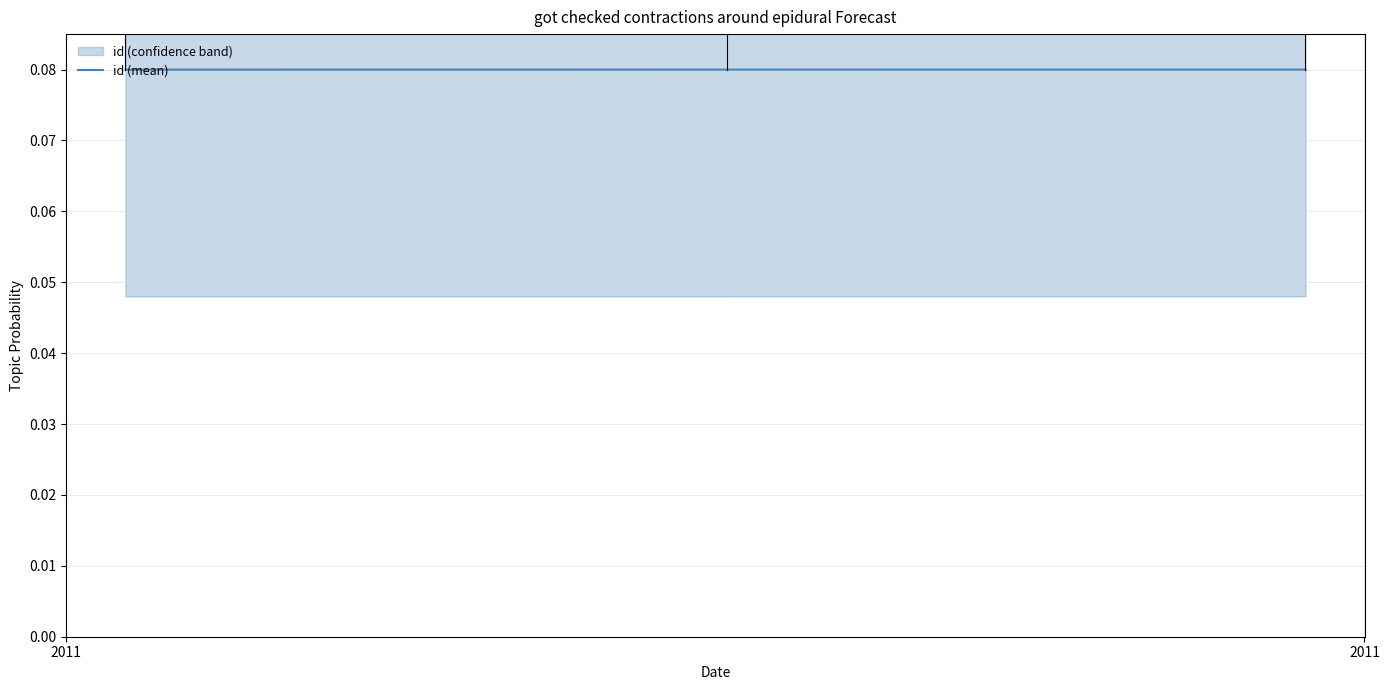

How many id (mean) values are between 0 and 1?

3